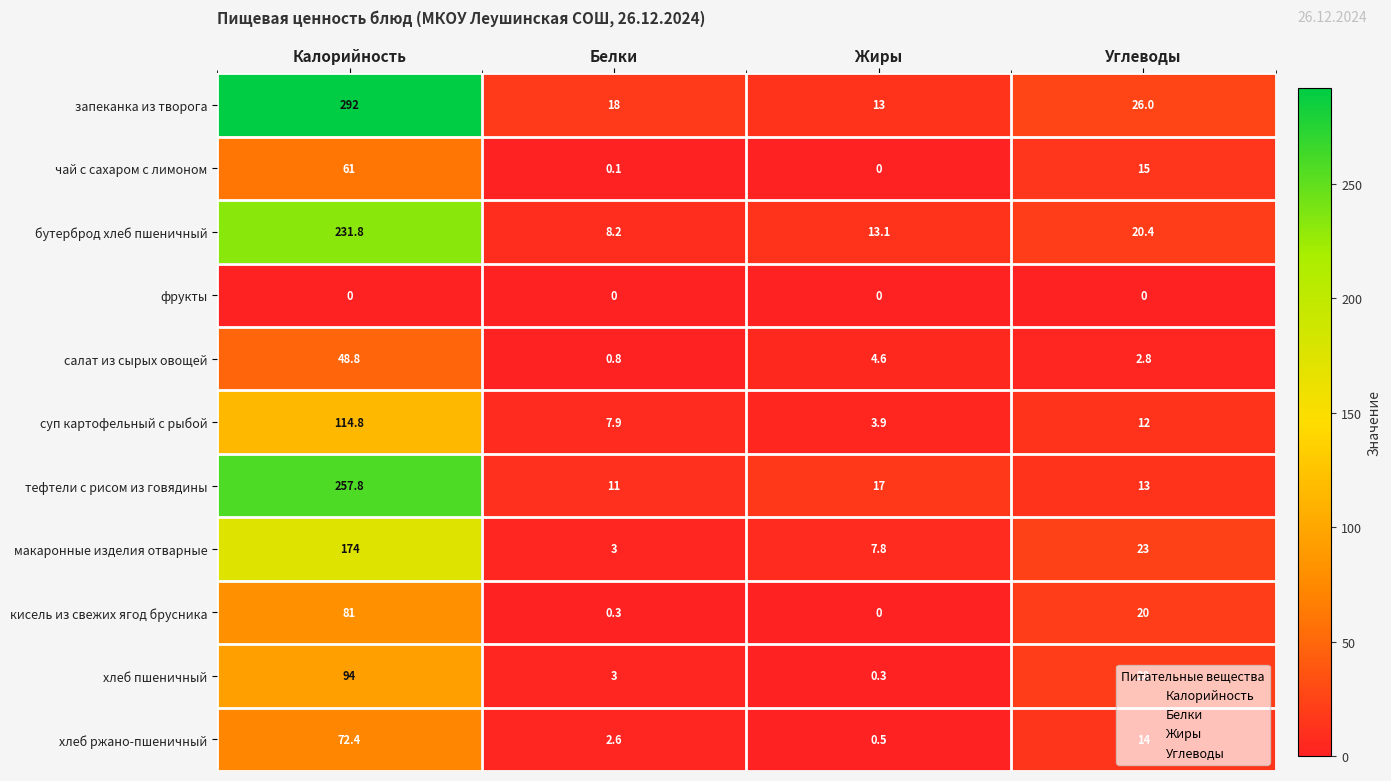

List the labels in order of запеканка из творога value, smallest first.

Жиры, Белки, Углеводы, Калорийность